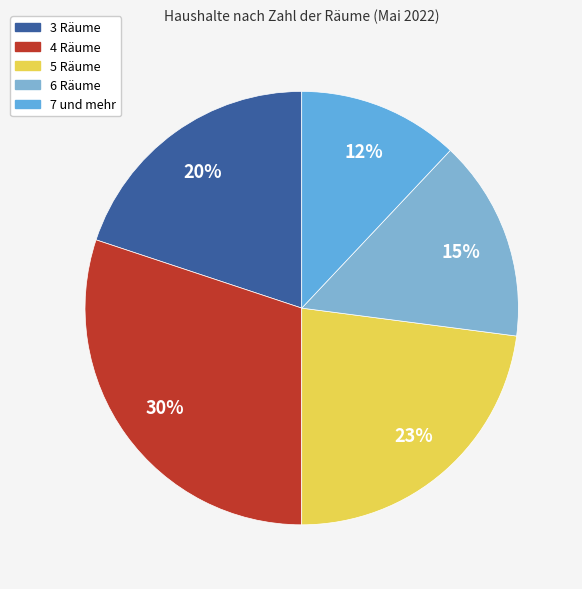

Combined, do 4 Räume and 3 Räume account for over 50%?

No